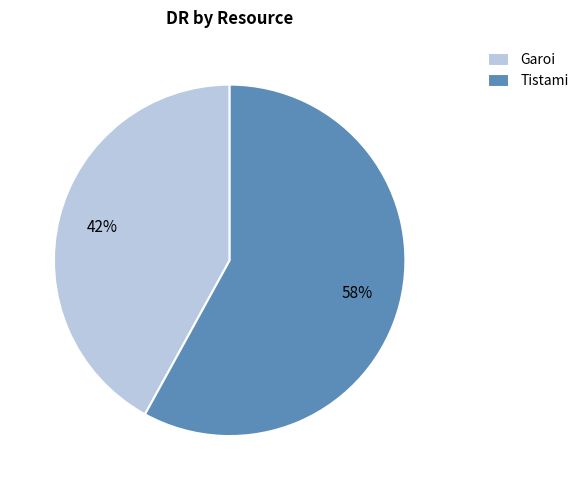

Which category has the smallest portion of the pie?

Garoi